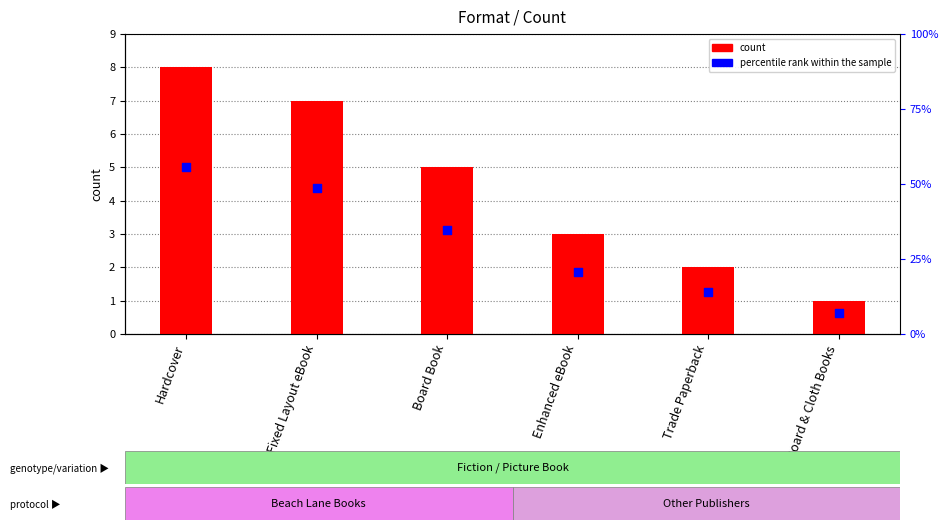

Is the value of count at Hardcover greater than the value of percentile rank within the sample at Fixed Layout eBook?

Yes